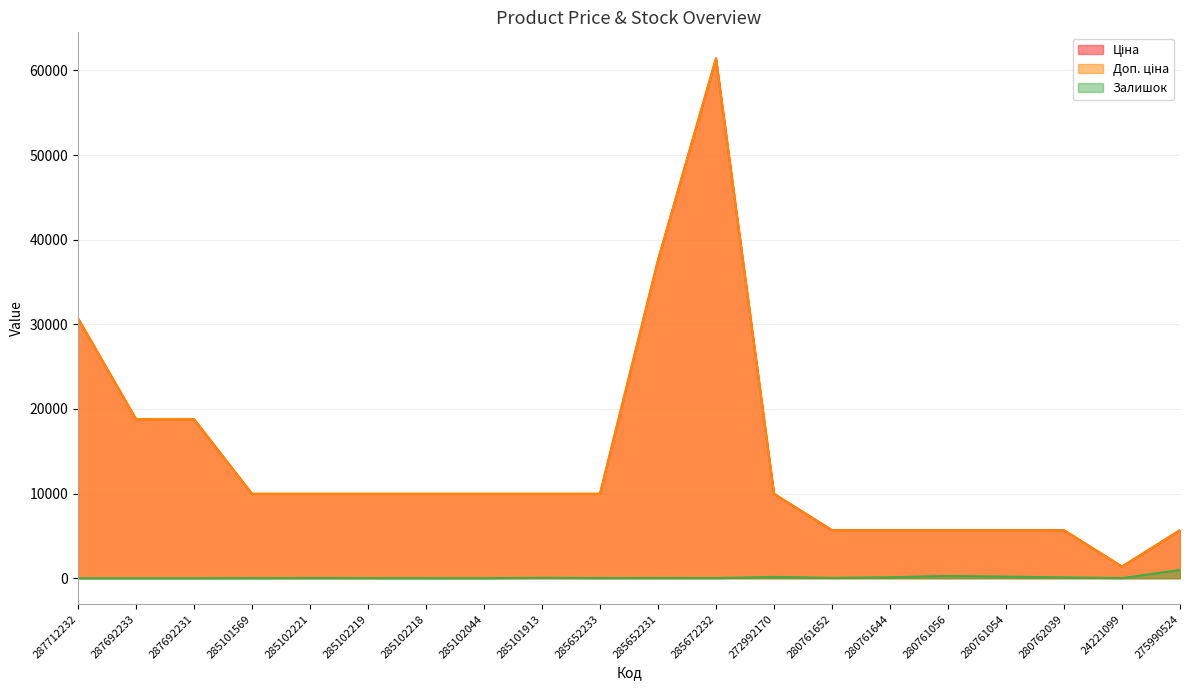

Rank the series by their maximum value, from highest to lowest.

Ціна, Доп. ціна, Залишок